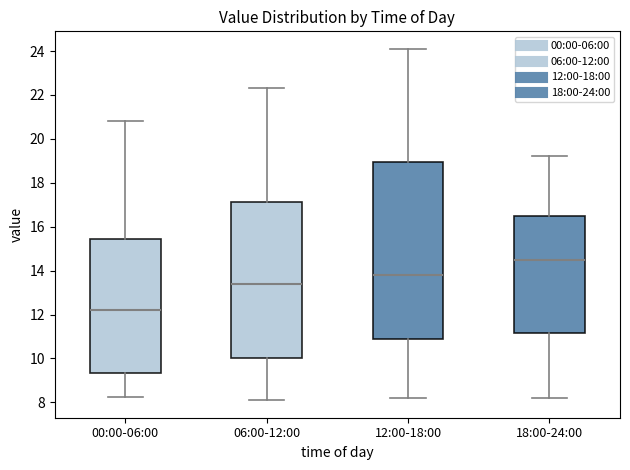

Reading left to right, read every box against the y-axis: the position of its median line, the range the box covers, and the ends of its whiskers. The values are not printed on the chart, so give them approximately, as read against the axis.

00:00-06:00: median 12.2, box 9.4 to 15.4, whiskers 8.2 to 20.8
06:00-12:00: median 13.4, box 10.0 to 17.2, whiskers 8.2 to 22.4
12:00-18:00: median 13.8, box 11.0 to 19.0, whiskers 8.2 to 24.2
18:00-24:00: median 14.6, box 11.2 to 16.6, whiskers 8.2 to 19.2